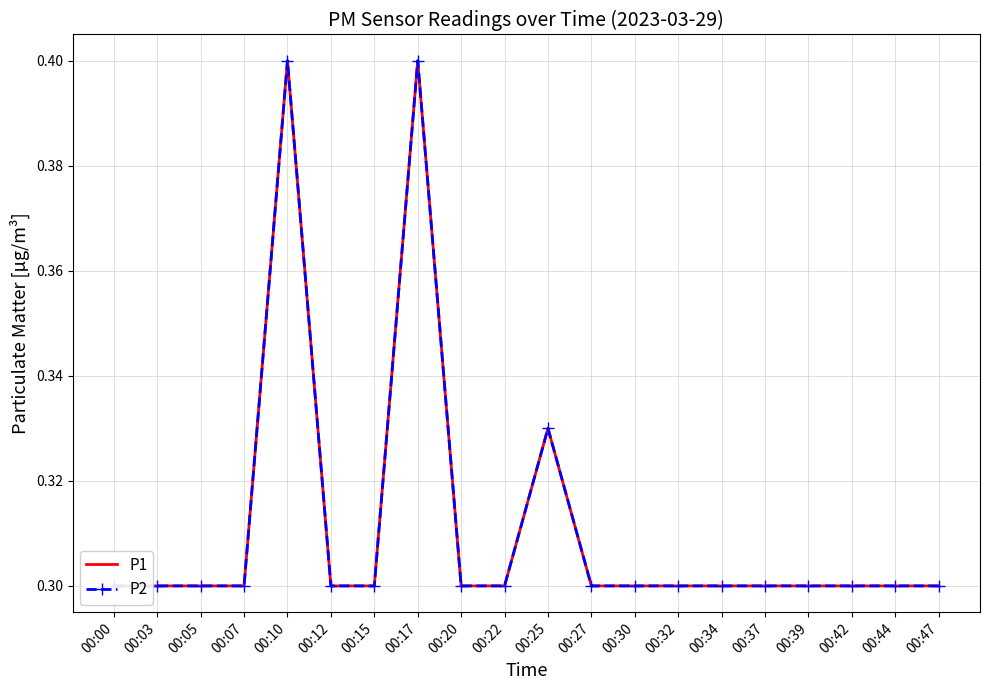

Count the P1 values in the range 0 to 1.

20